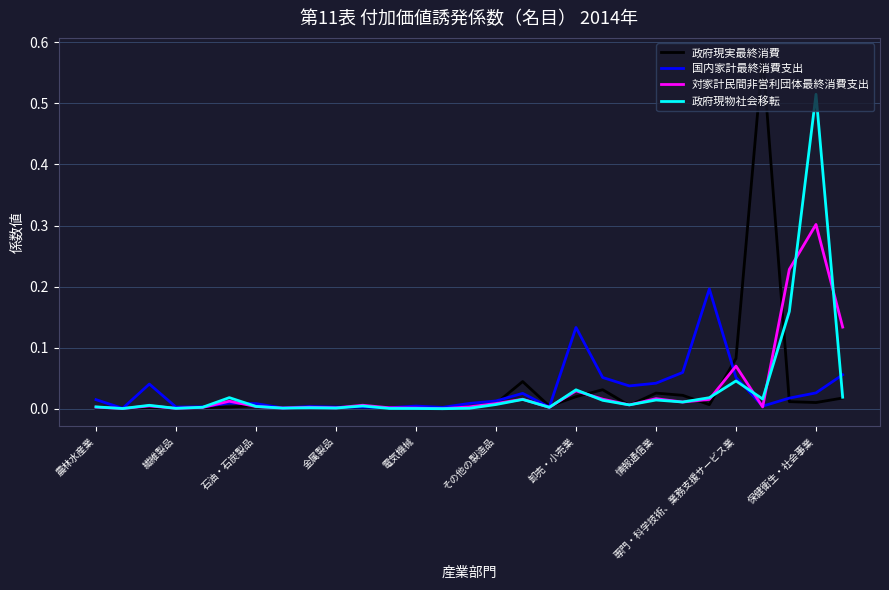

Which series has the largest range (max minus min)?

政府現実最終消費